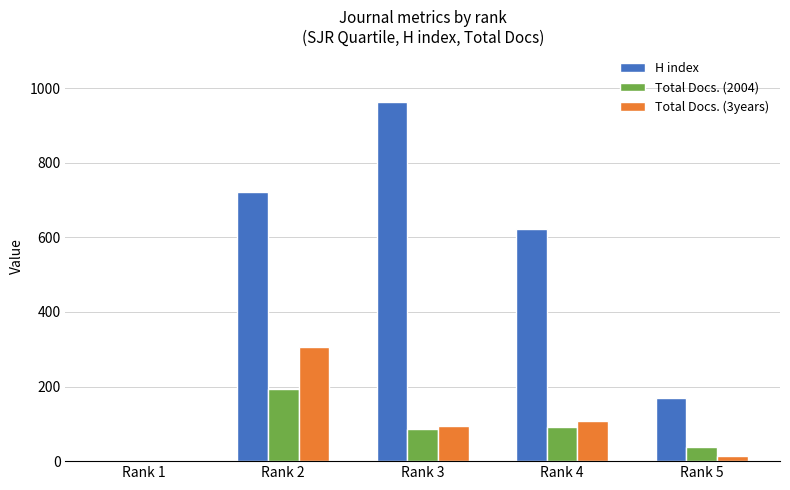

What are all the series names shown in the legend?

H index, Total Docs. (2004), Total Docs. (3years)